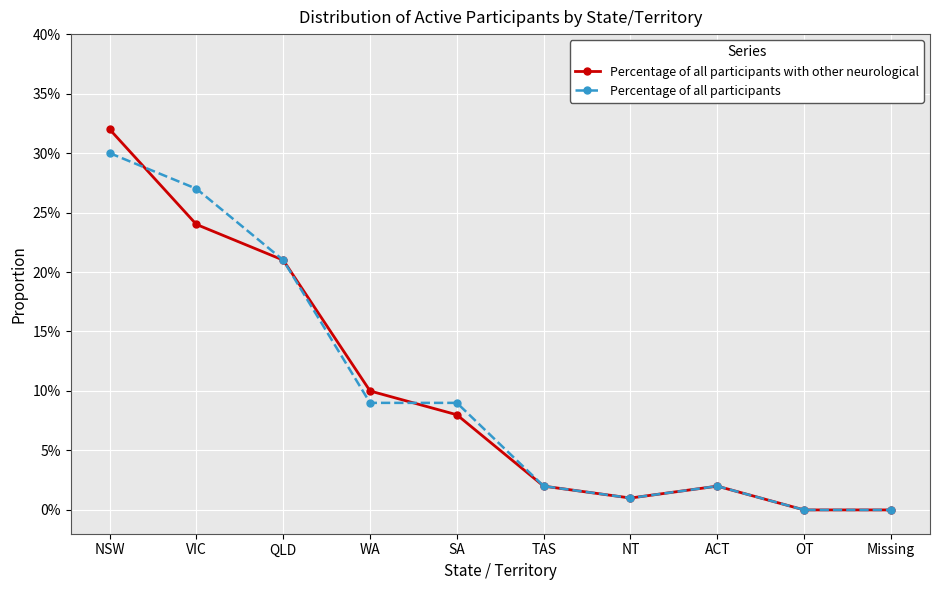

At which category does Percentage of all participants reach its first local valley?

NT